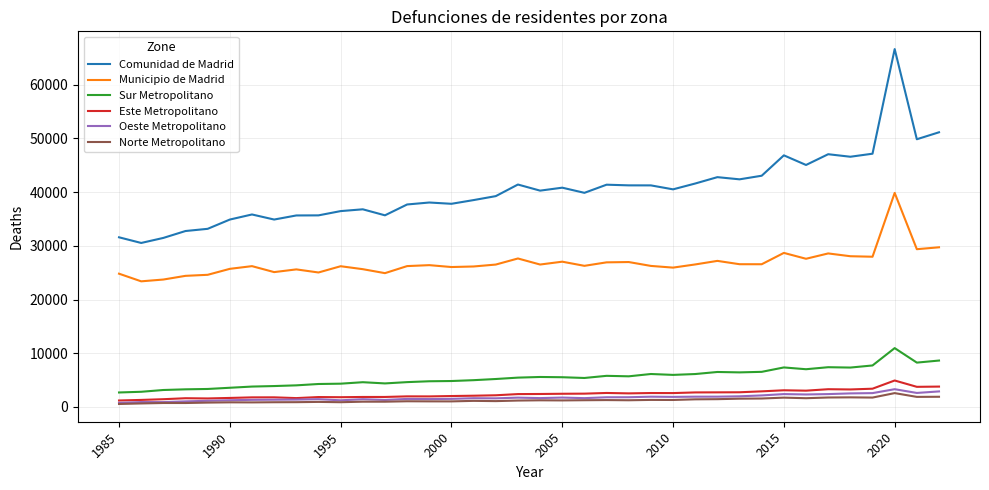

True or false: Municipio de Madrid and Oeste Metropolitano cross at least once.

False